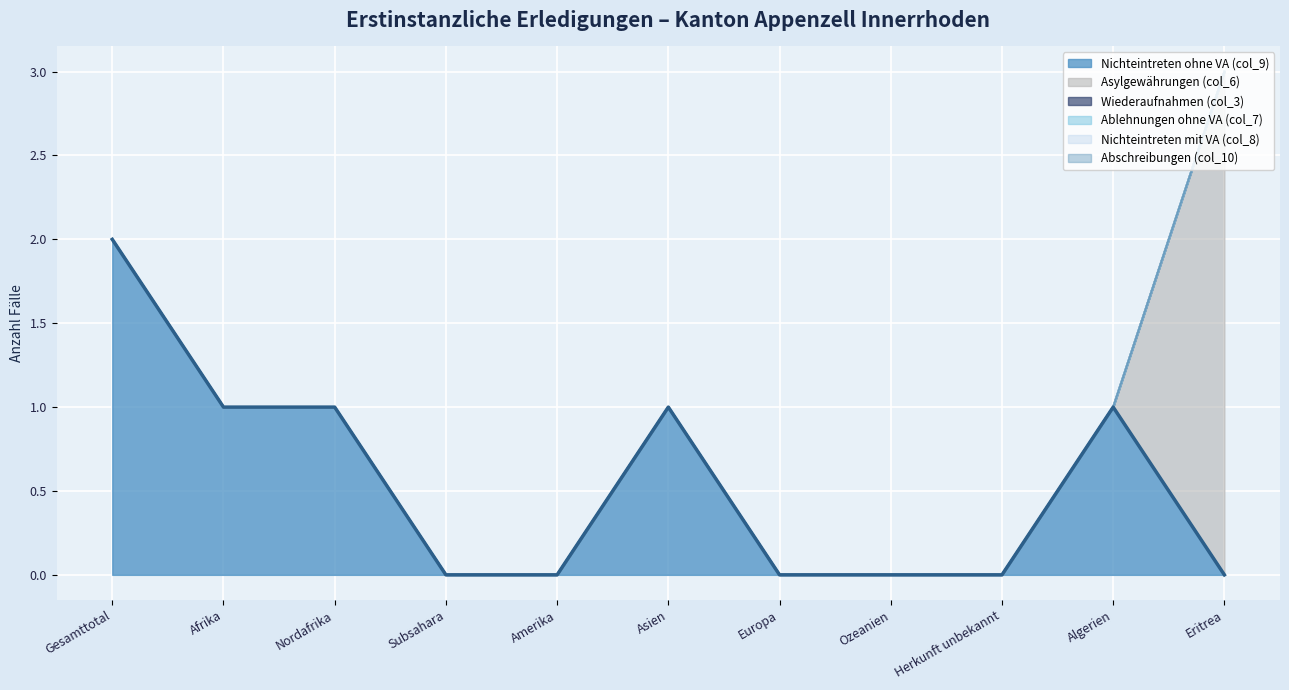

Reading right to left, extract all data points from this chart.

Nichteintreten ohne VA (col_9): 0	1	0	0	0	1	0	0	1	1	2
Asylgewährungen (col_6): 3	0	0	0	0	0	0	0	0	0	0
Wiederaufnahmen (col_3): 0	0	0	0	0	0	0	0	0	0	0
Ablehnungen ohne VA (col_7): 0	0	0	0	0	0	0	0	0	0	0
Nichteintreten mit VA (col_8): 0	0	0	0	0	0	0	0	0	0	0
Abschreibungen (col_10): 0	0	0	0	0	0	0	0	0	0	0